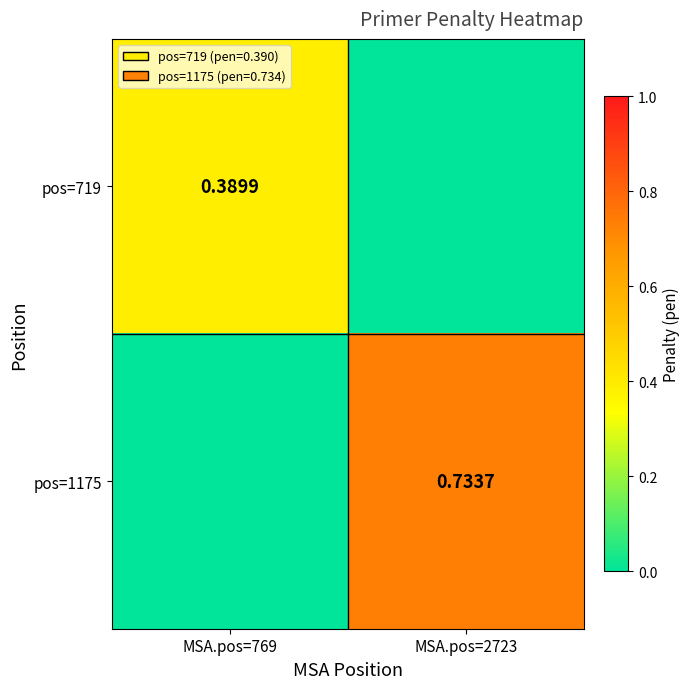

Which series has the largest total across all categories?

pos=1175